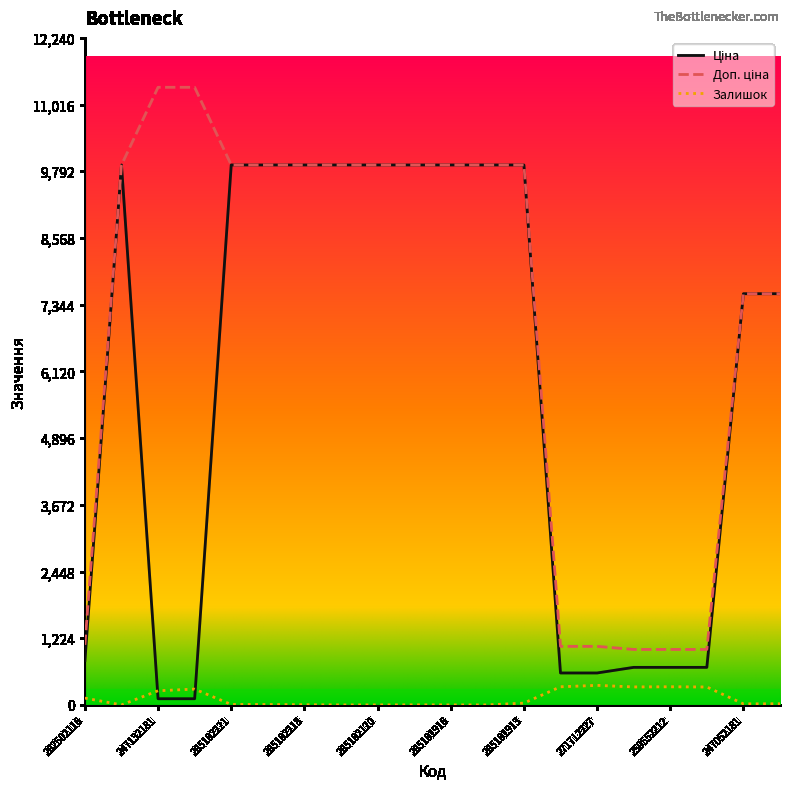

What is the highest value of the Залишок series?

359.0